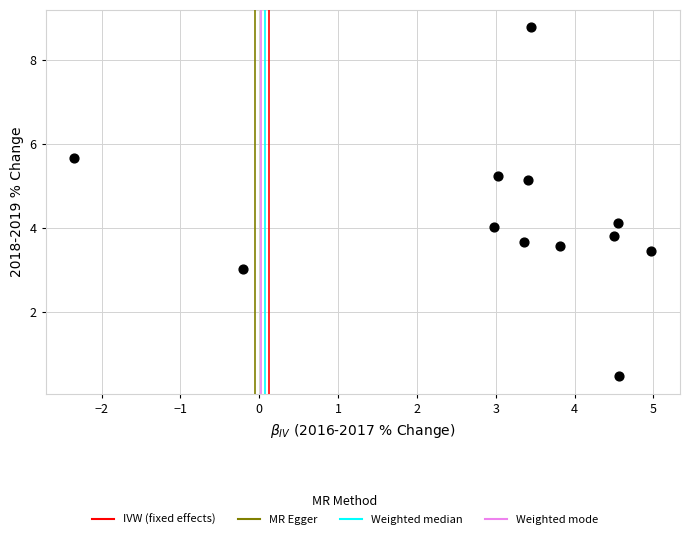

What is the average Y value?

4.2